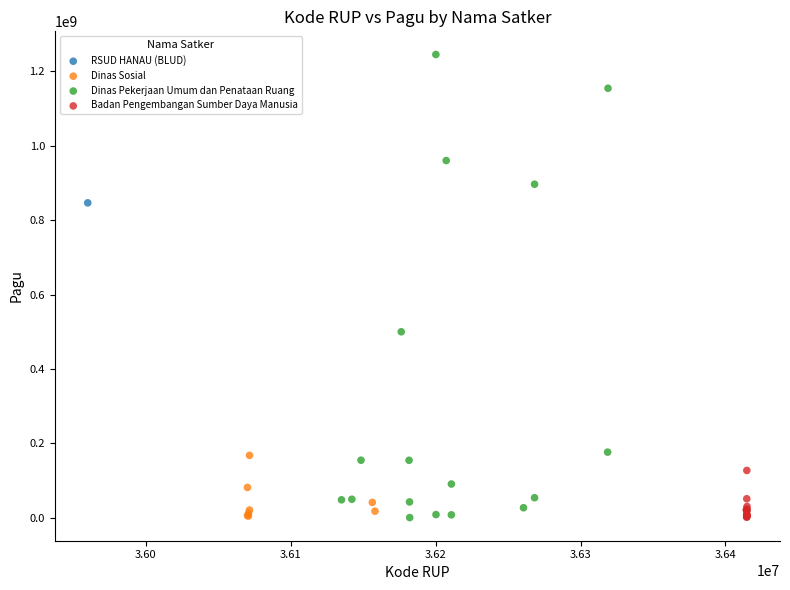

What are all the series names shown in the legend?

RSUD HANAU (BLUD), Dinas Sosial, Dinas Pekerjaan Umum dan Penataan Ruang, Badan Pengembangan Sumber Daya Manusia